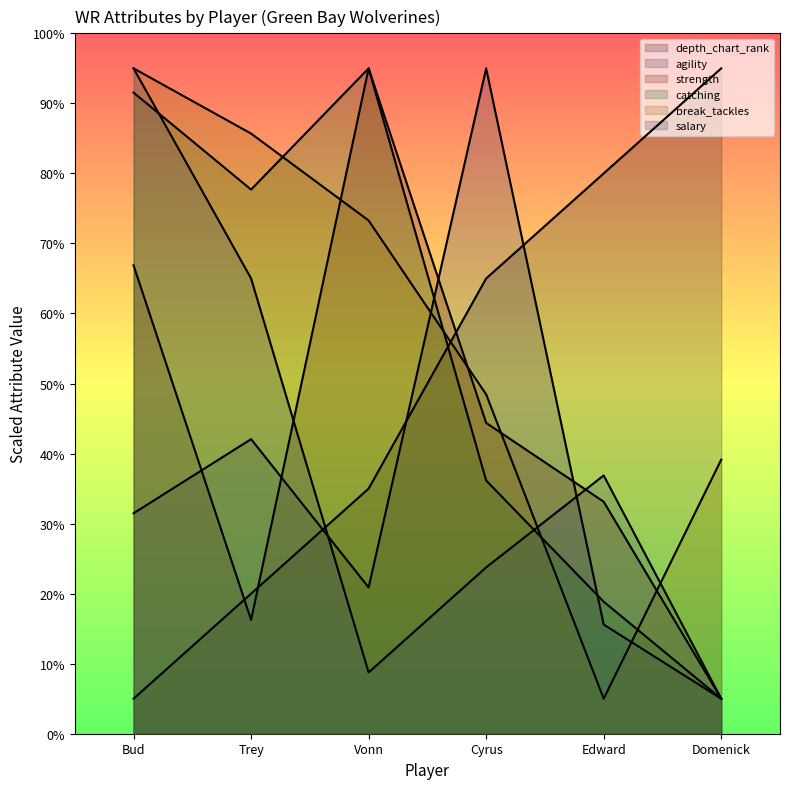

True or false: depth_chart_rank has more than 1 points higher than both neighbors.

False